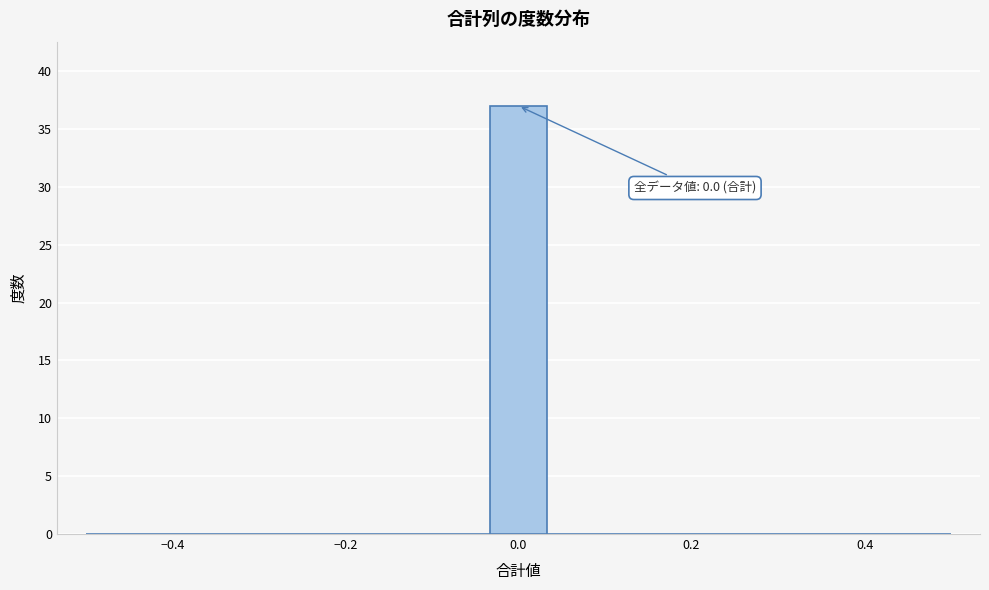

Around what value on the x-axis is the tallest bar? Give the approximate position of its centre, as read against the axis.

0.00